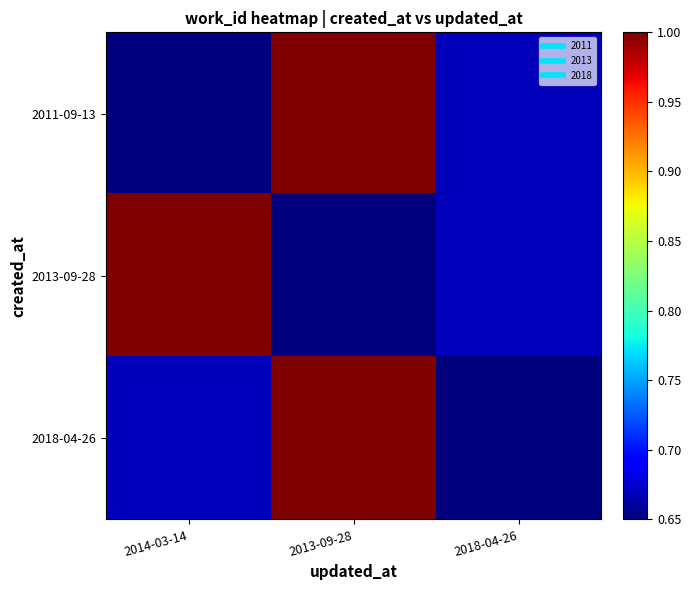

At which category does the chart reach its peak across all series?

2013-09-28